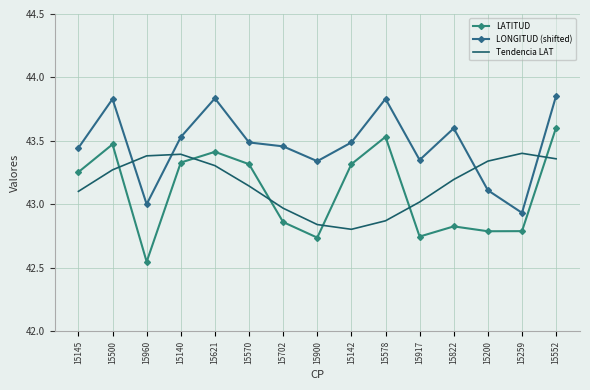

Which series has the largest range (max minus min)?

LATITUD